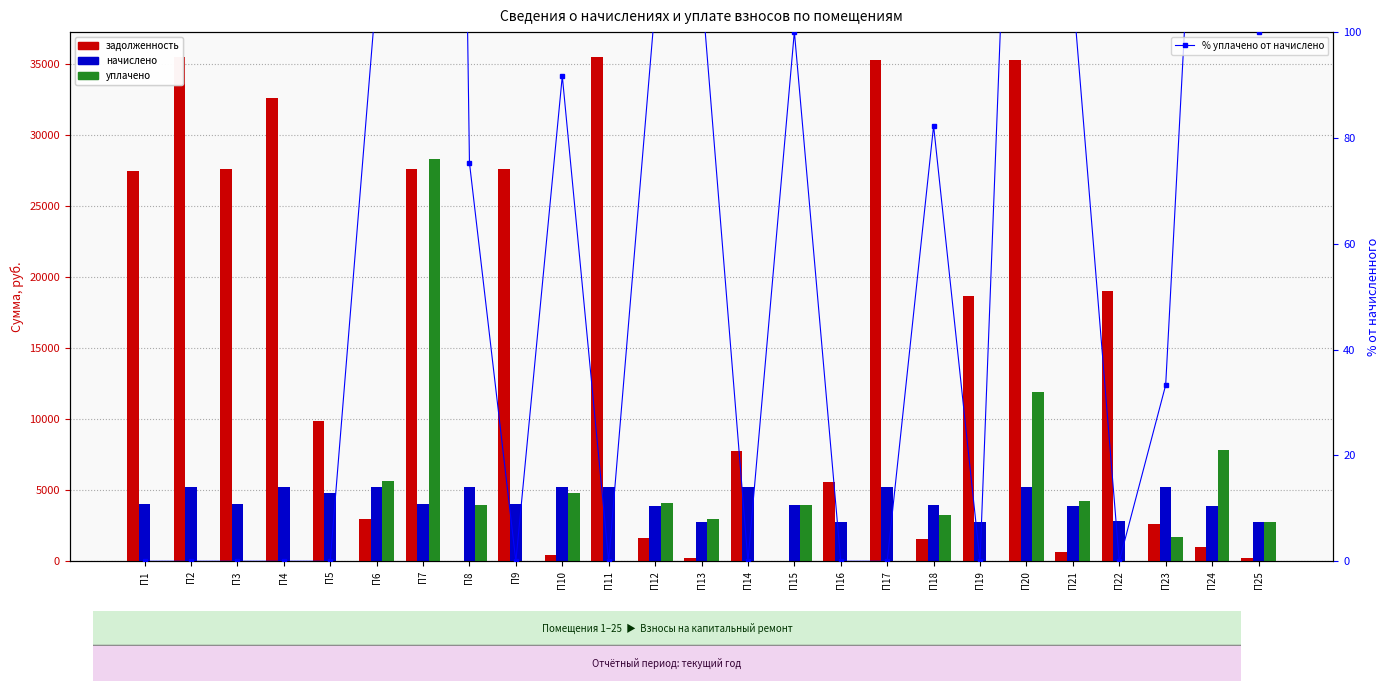

What is the sum of all уплачено values?

85422.0